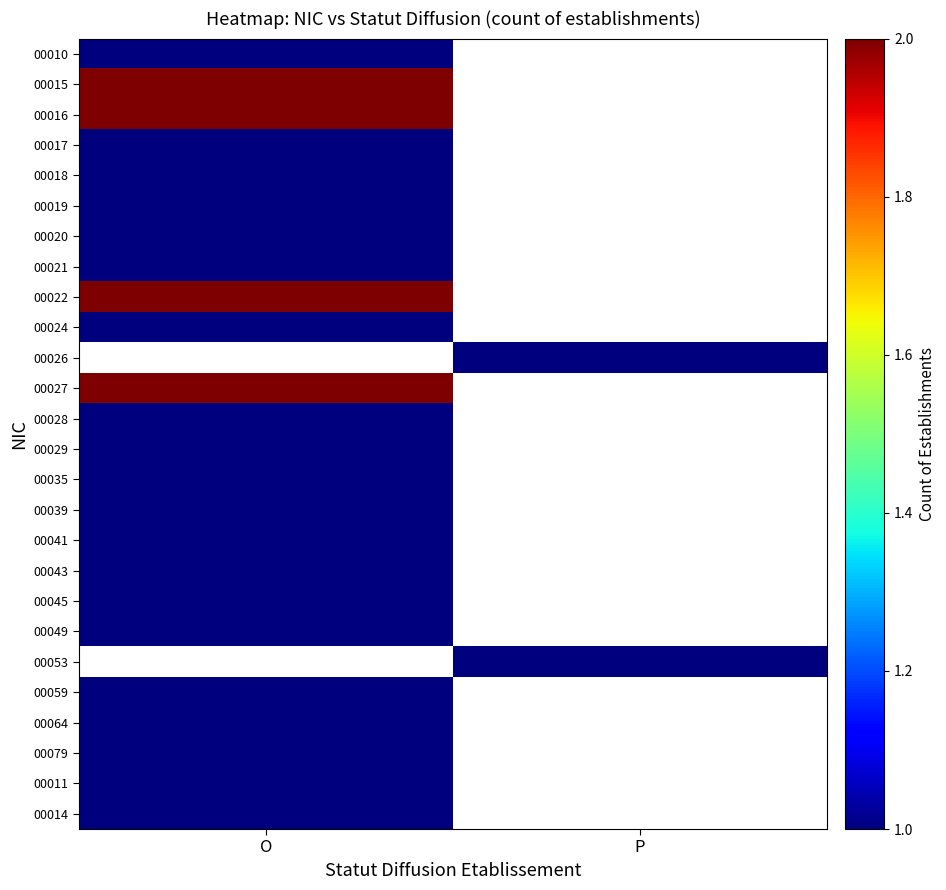

Rank the categories by 00049 value from lowest to highest.

O, P